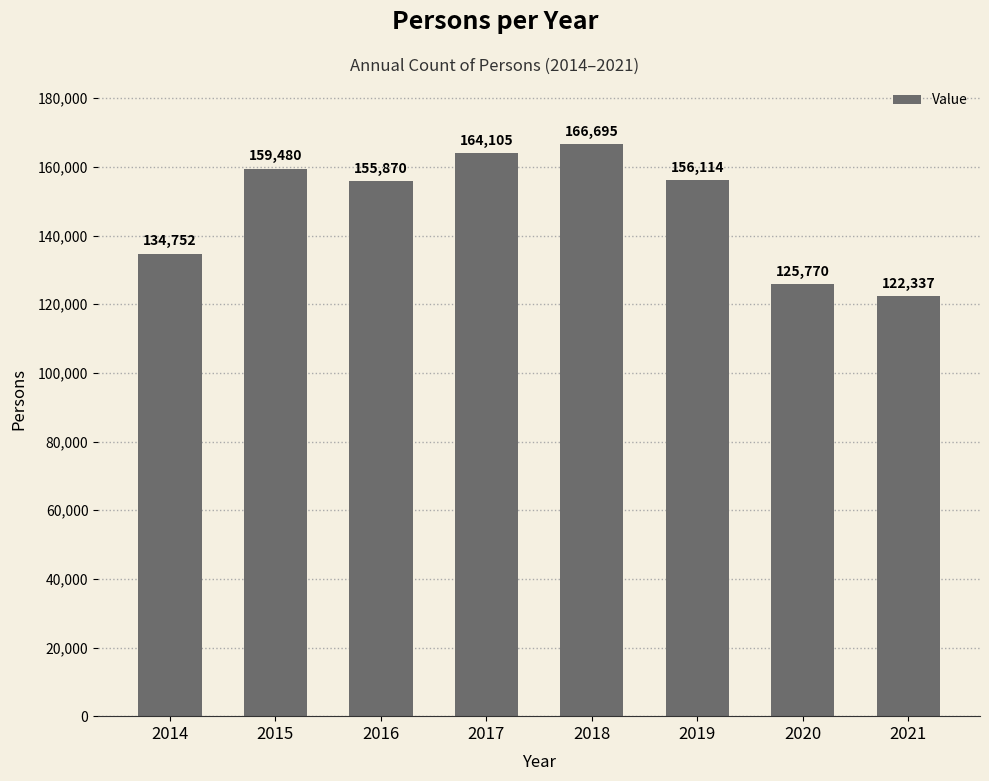

What is the approximate value at 2015?

159480